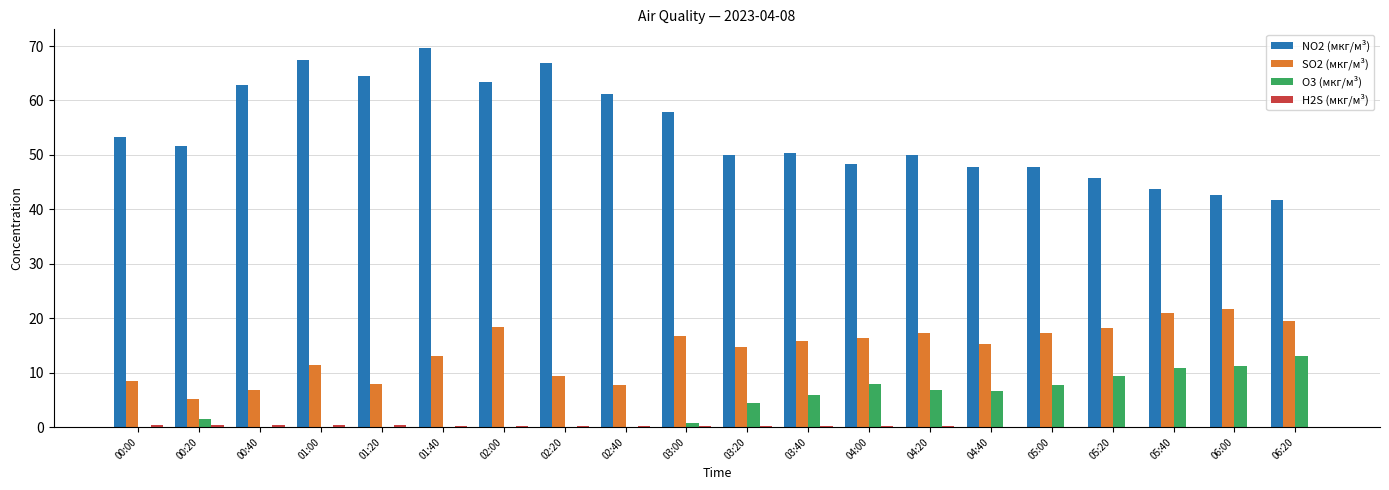

What is the sum of all NO2 (мкг/м³) values?

1086.8